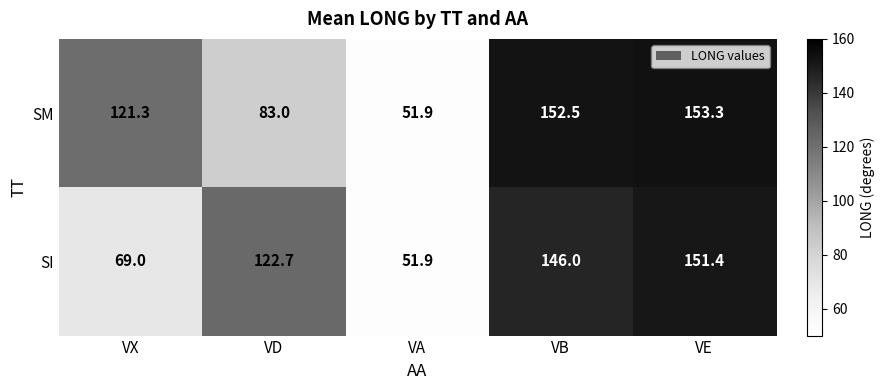

At which label does SM reach its peak?

VE